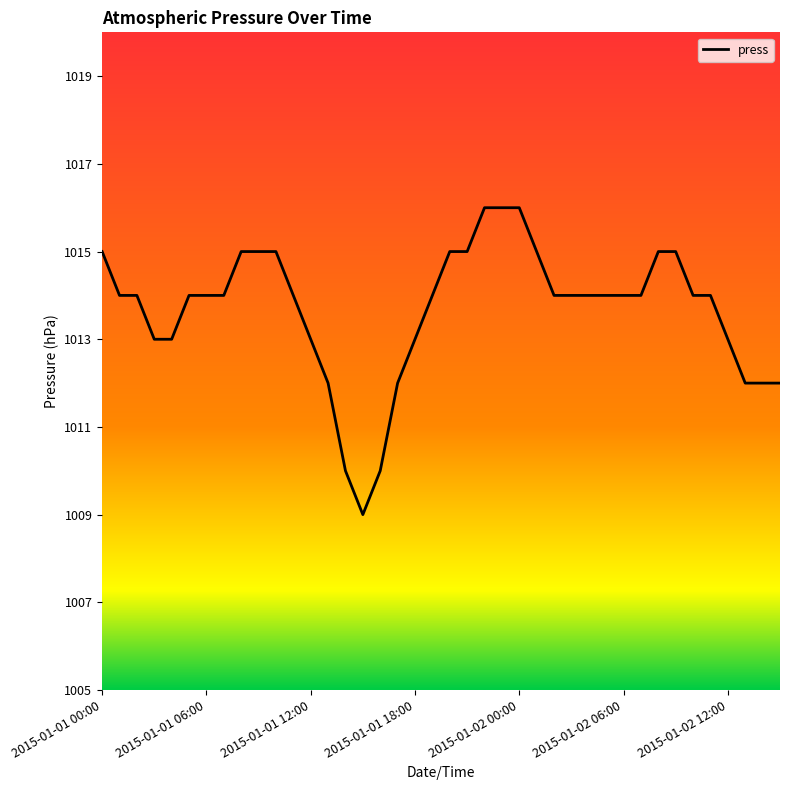

How many categories are shown in the chart?

40